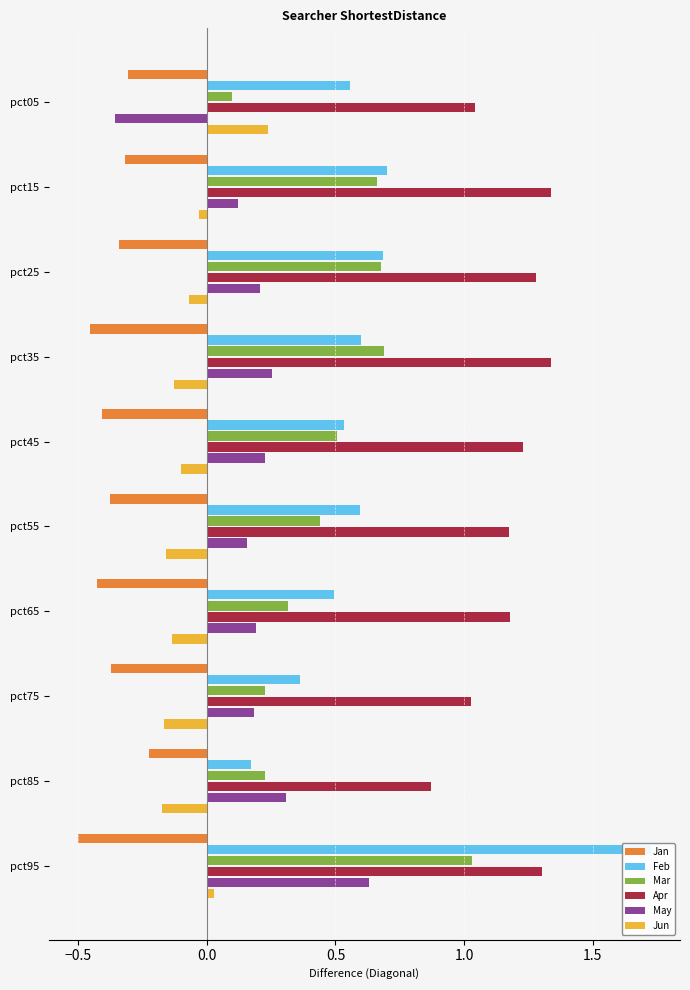

How many series are shown in this chart?

6